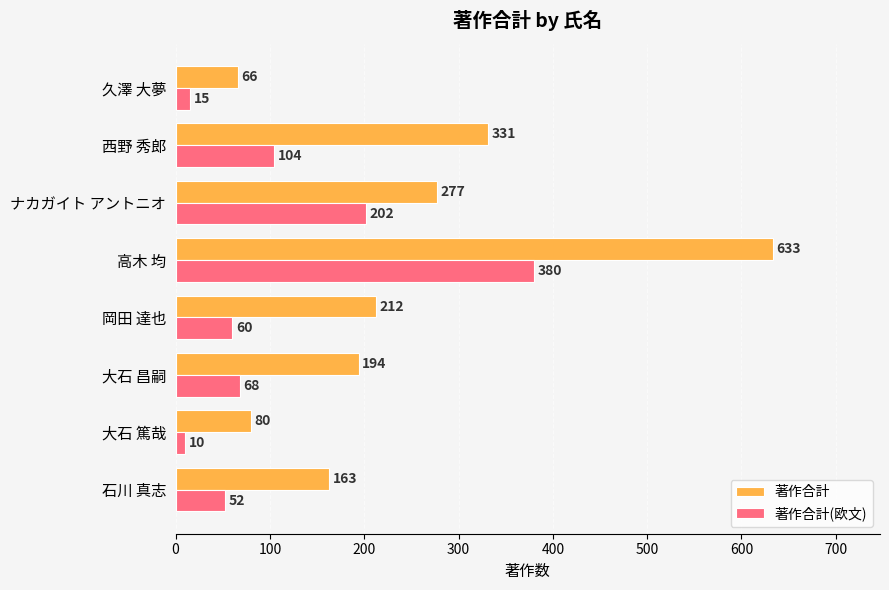

Is it true that 著作合計 equals 80 at 大石 篤哉?

True